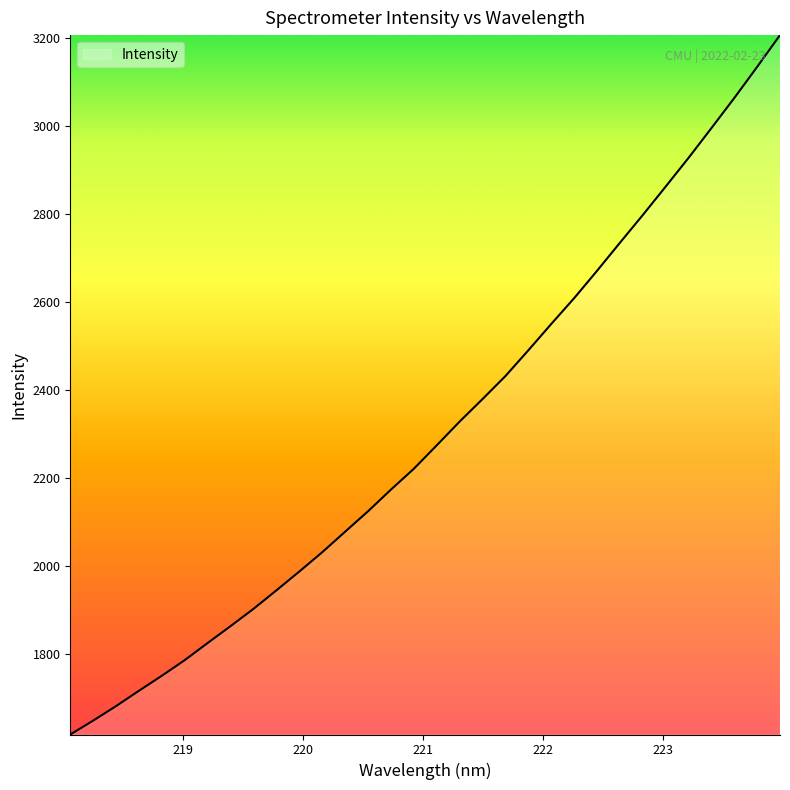

What is the difference between the maximum and second lowest values?

1557.9